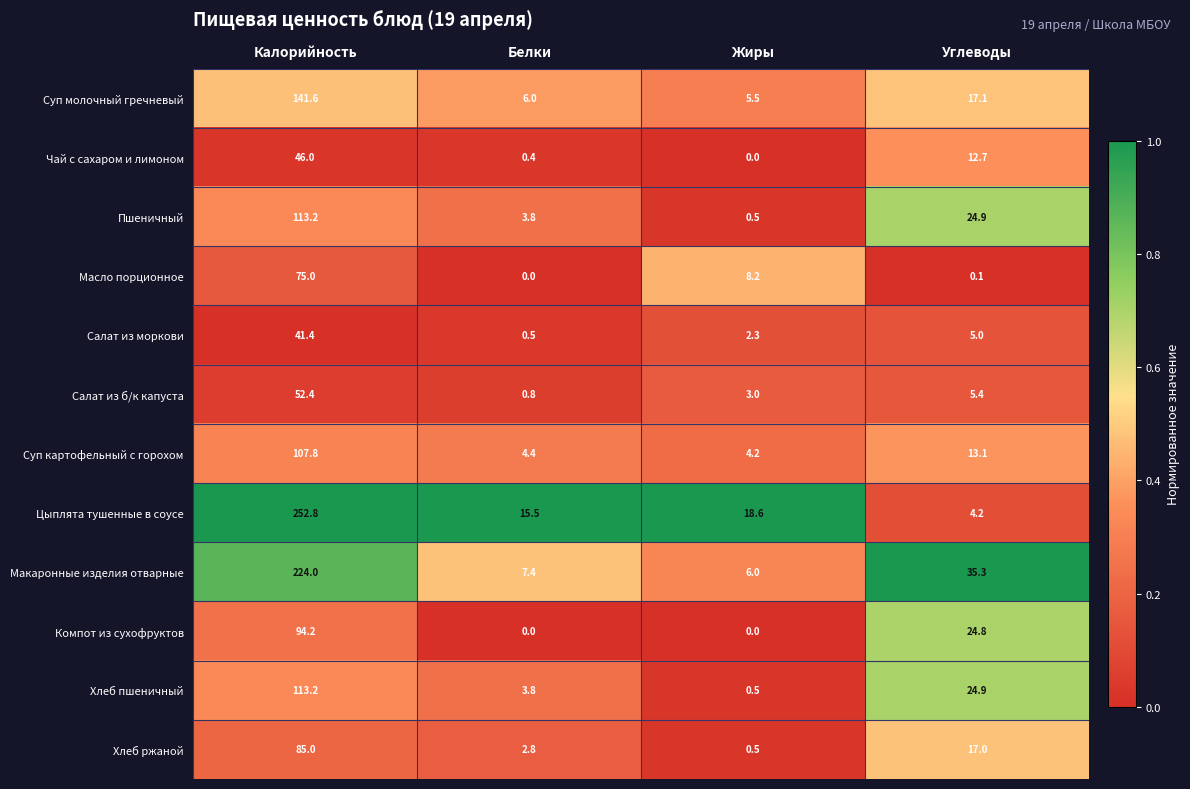

True or false: Салат из моркови has a value of 8.6 at Углеводы.

False